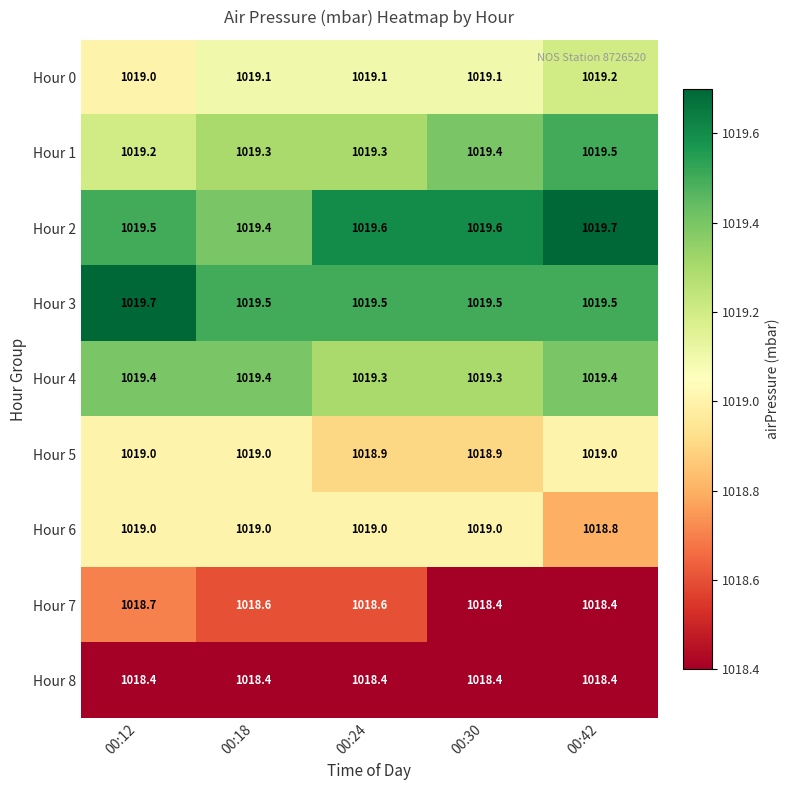

What is the sum of the Hour 8 values at 00:18 and 00:24?

2036.8